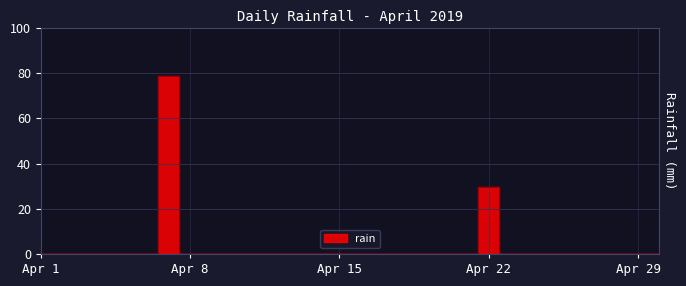

Reading right to left, what are all the values shown in this chart?

0.0	0.0	0.0	0.0	0.0	0.0	0.0	0.0	29.4	0.0	0.0	0.0	0.0	0.0	0.0	0.0	0.0	0.0	0.0	0.0	0.0	0.0	0.0	78.8	0.0	0.0	0.0	0.0	0.0	0.0